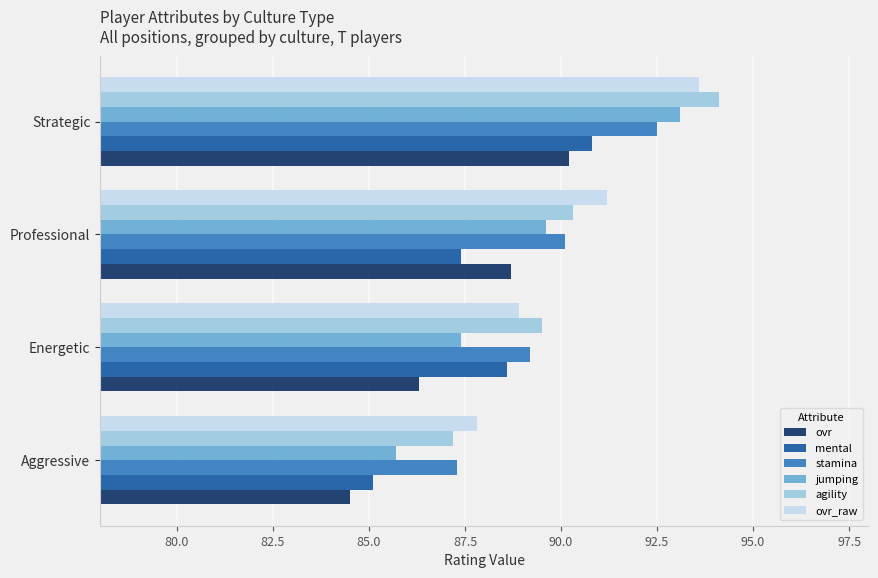

What is the maximum value shown in the chart?

94.1